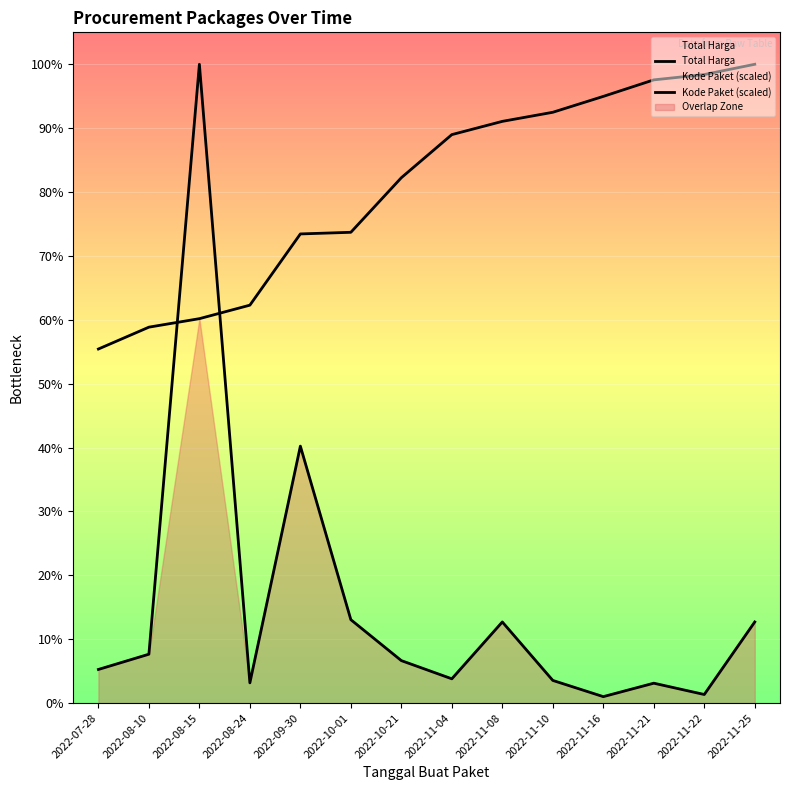

After their last crossing, which series has the higher values: Kode Paket (scaled) or Total Harga?

Kode Paket (scaled)